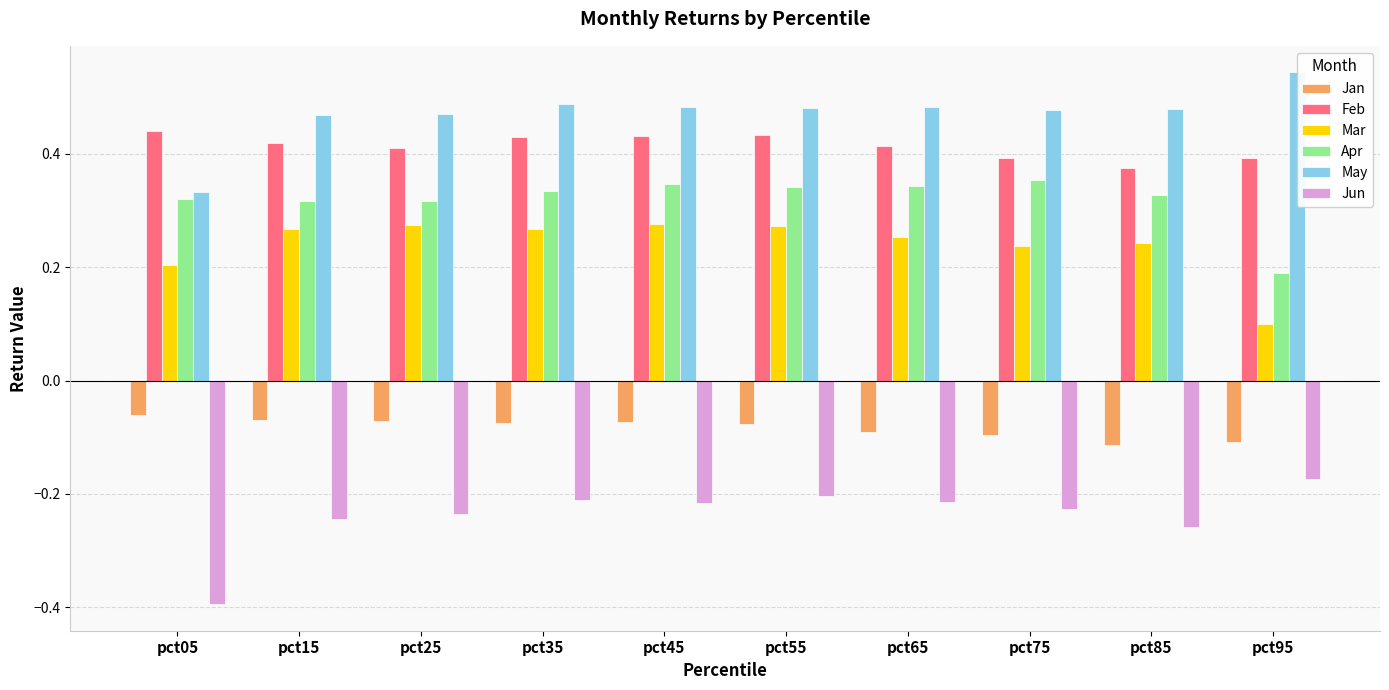

What is the difference between the second highest and minimum values in the Feb series?

0.1